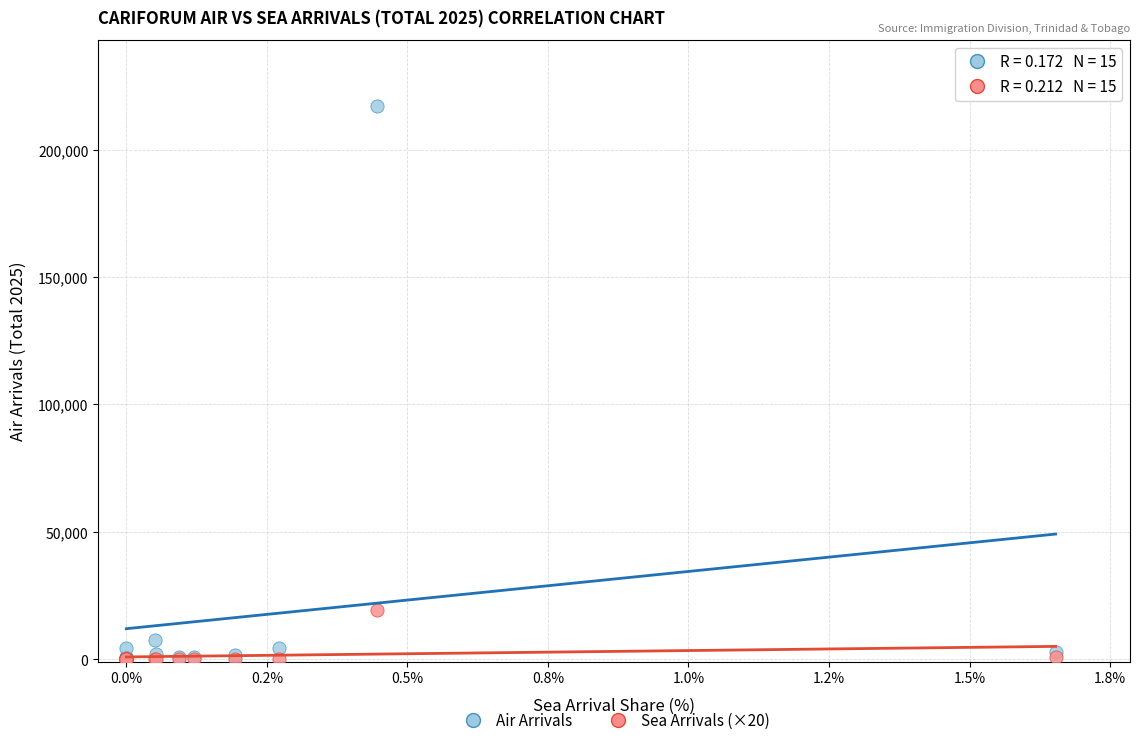

Across all series, what Y value is closest to 108503?

19440